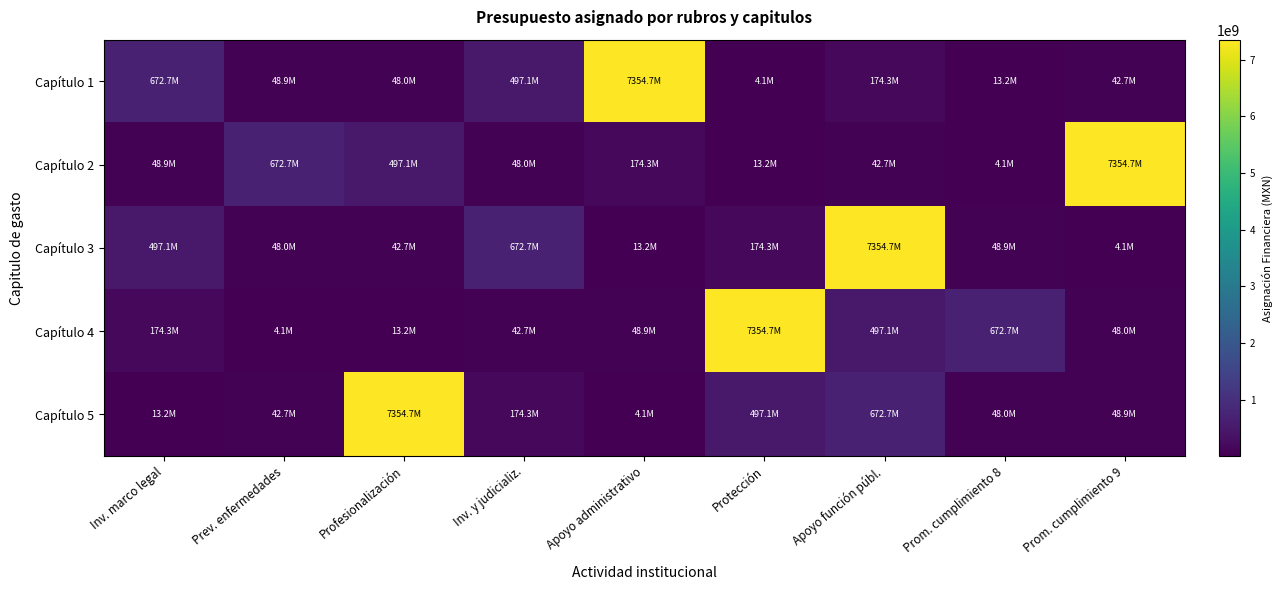

What is the spread (max minus min) of values at Inv. marco legal?

659535667.2